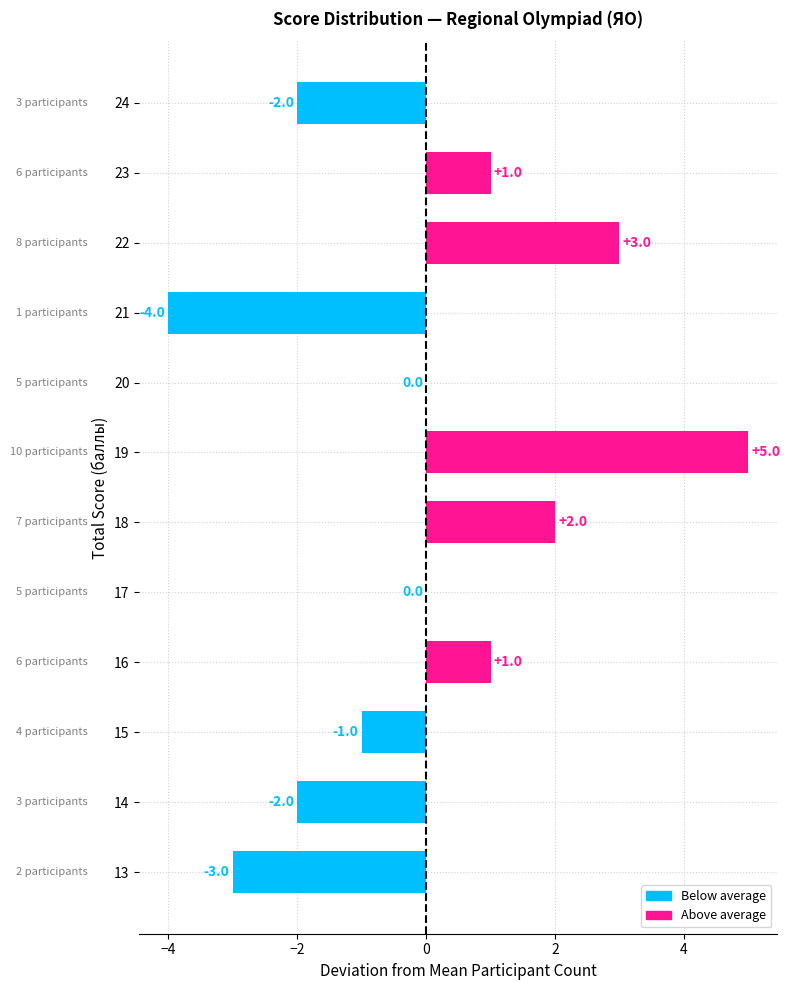

Reading top to bottom, transcribe all the data shown in this chart.

24=-2	23=1	22=3	21=-4	20=0	19=5	18=2	17=0	16=1	15=-1	14=-2	13=-3